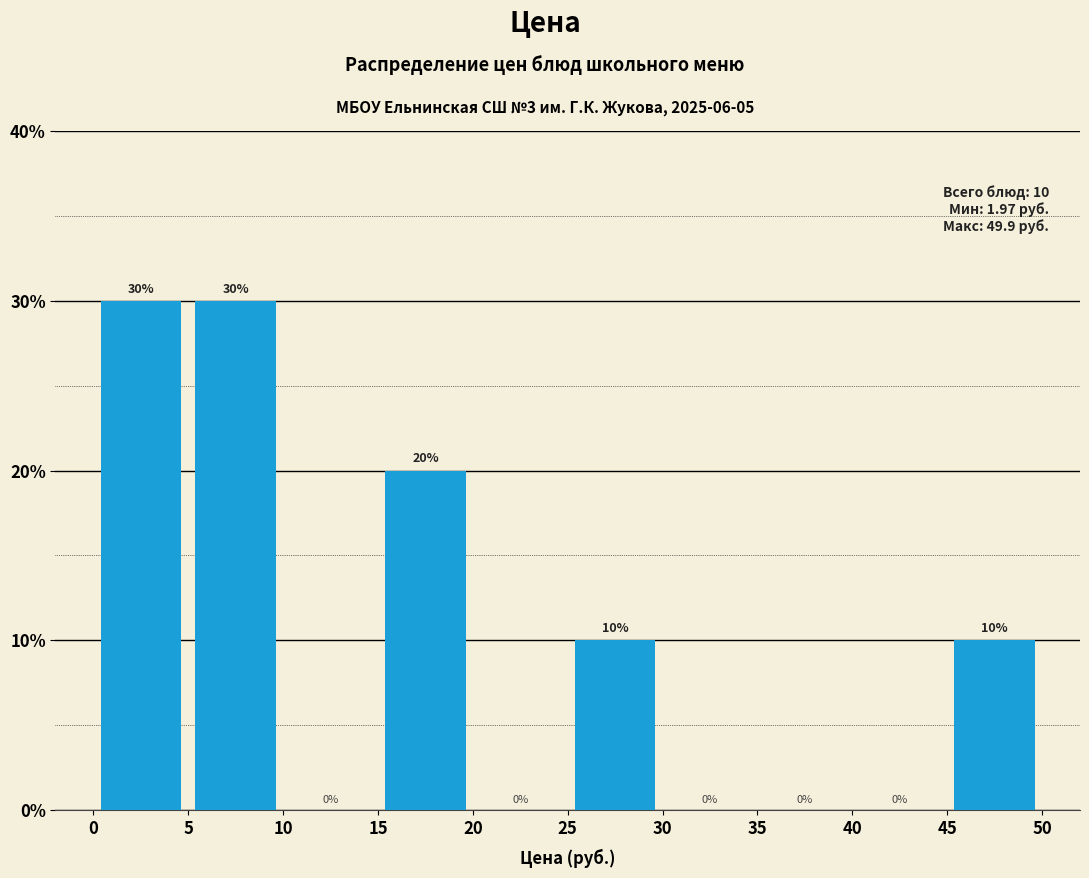

What is the height of the bar covering 5 to 10 on the x-axis?

30